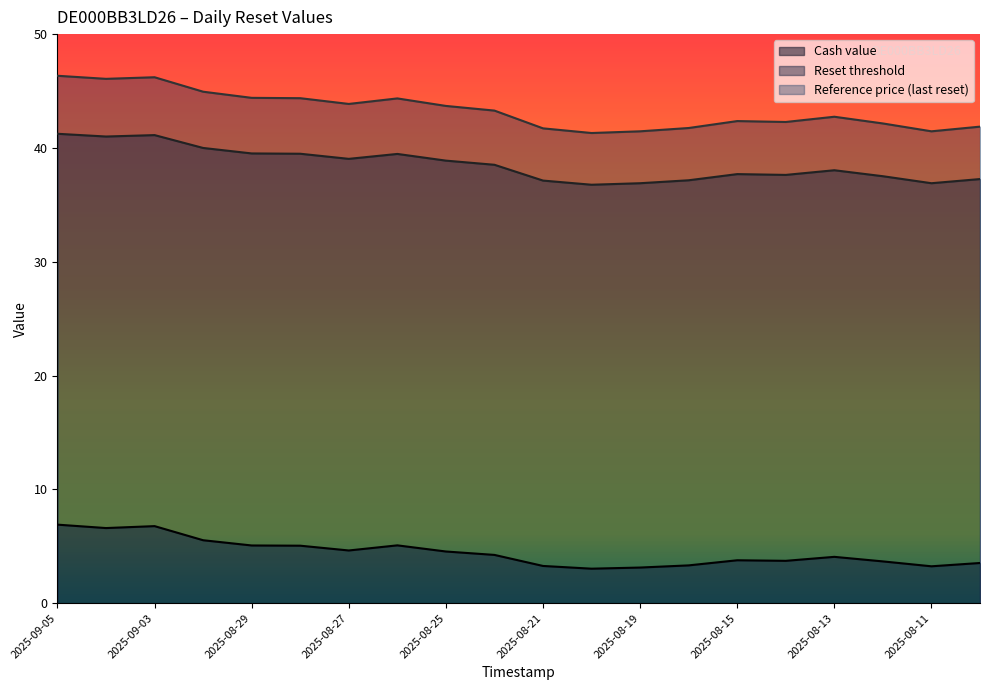

Reading right to left, extract all data points from this chart.

Cash value: 2025-08-08=3.5	2025-08-11=3.2	2025-08-12=3.7	2025-08-13=4.1	2025-08-14=3.7	2025-08-15=3.8	2025-08-18=3.3	2025-08-19=3.1	2025-08-20=3.0	2025-08-21=3.3	2025-08-22=4.2	2025-08-25=4.5	2025-08-26=5.1	2025-08-27=4.6	2025-08-28=5.0	2025-08-29=5.1	2025-09-02=5.5	2025-09-03=6.8	2025-09-04=6.6	2025-09-05=6.9
Reset threshold: 2025-08-08=37.3	2025-08-11=36.9	2025-08-12=37.5	2025-08-13=38.0	2025-08-14=37.6	2025-08-15=37.7	2025-08-18=37.2	2025-08-19=36.9	2025-08-20=36.8	2025-08-21=37.1	2025-08-22=38.5	2025-08-25=38.9	2025-08-26=39.5	2025-08-27=39.0	2025-08-28=39.5	2025-08-29=39.5	2025-09-02=40.0	2025-09-03=41.1	2025-09-04=41.0	2025-09-05=41.2
Reference price: 2025-08-08=41.9	2025-08-11=41.5	2025-08-12=42.1	2025-08-13=42.7	2025-08-14=42.3	2025-08-15=42.4	2025-08-18=41.8	2025-08-19=41.5	2025-08-20=41.3	2025-08-21=41.7	2025-08-22=43.3	2025-08-25=43.7	2025-08-26=44.4	2025-08-27=43.9	2025-08-28=44.4	2025-08-29=44.4	2025-09-02=44.9	2025-09-03=46.2	2025-09-04=46.1	2025-09-05=46.3